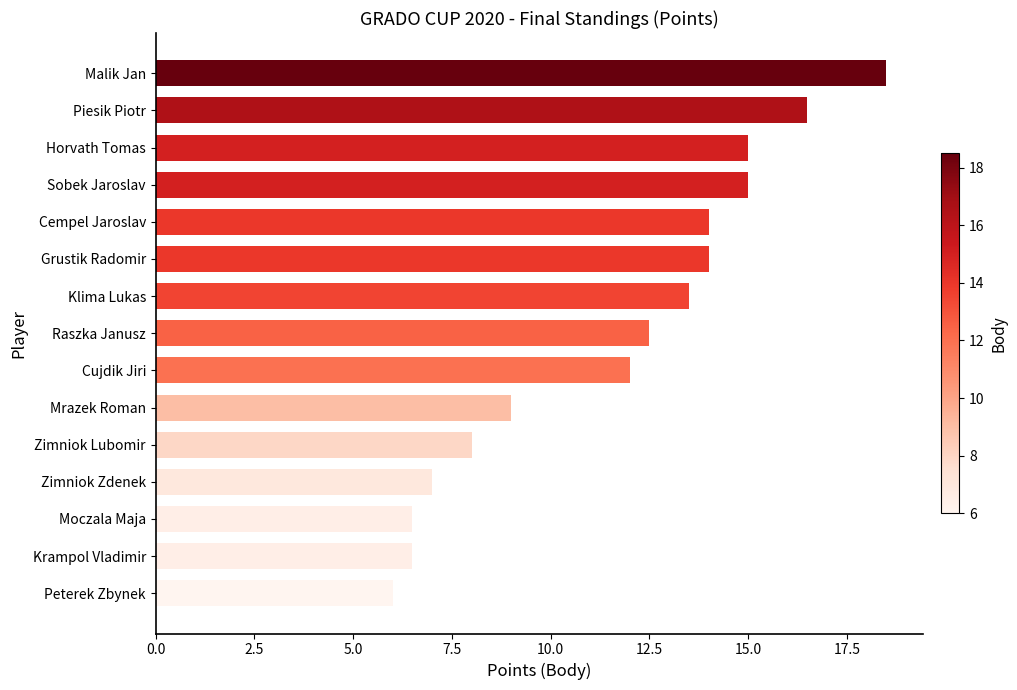

Reading bottom to top, extract all data points from this chart.

6.0	6.5	6.5	7.0	8.0	9.0	12.0	12.5	13.5	14.0	14.0	15.0	15.0	16.5	18.5